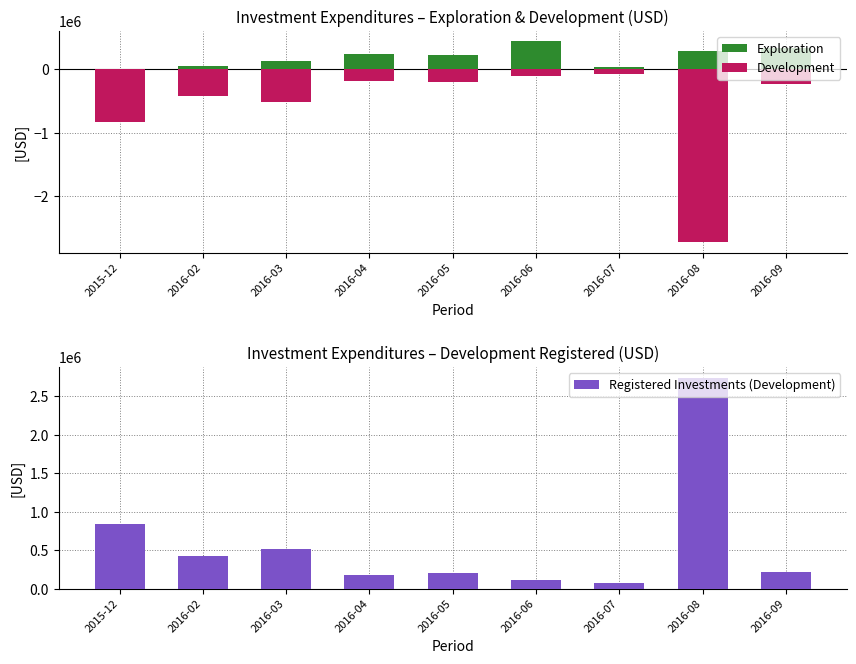

Is the value of Registered Investments (Development) at 2016-05 greater than the value of Exploration at 2016-09?

No